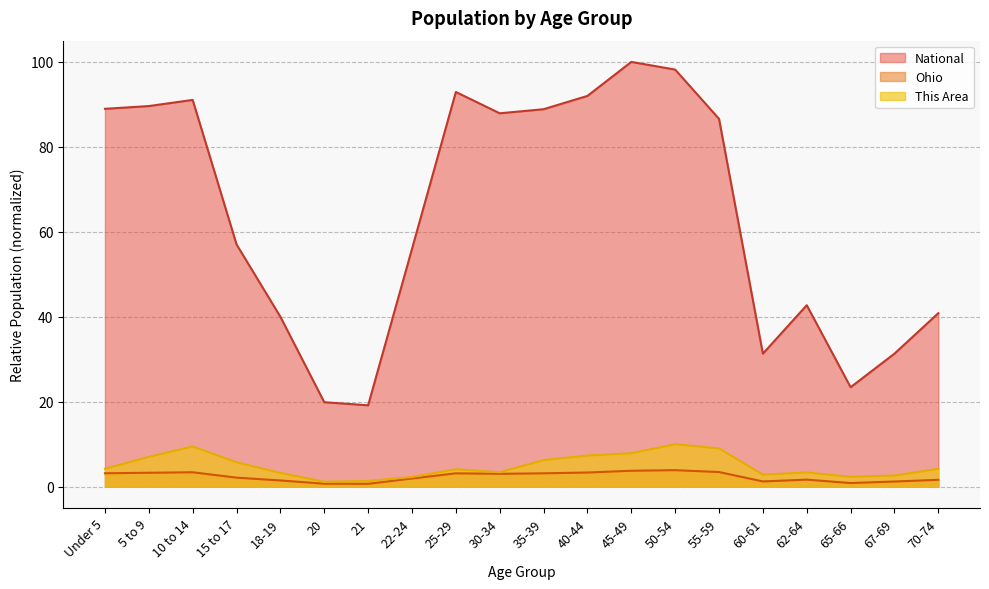

What is the approximate value of Ohio at 55-59?

3.5